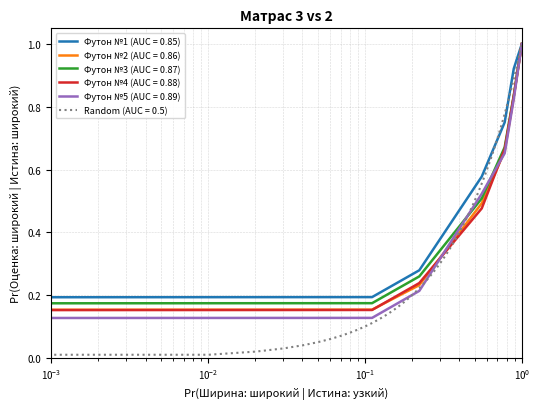

What is the difference between the second highest and second lowest values in the Футон №3 series?

0.7